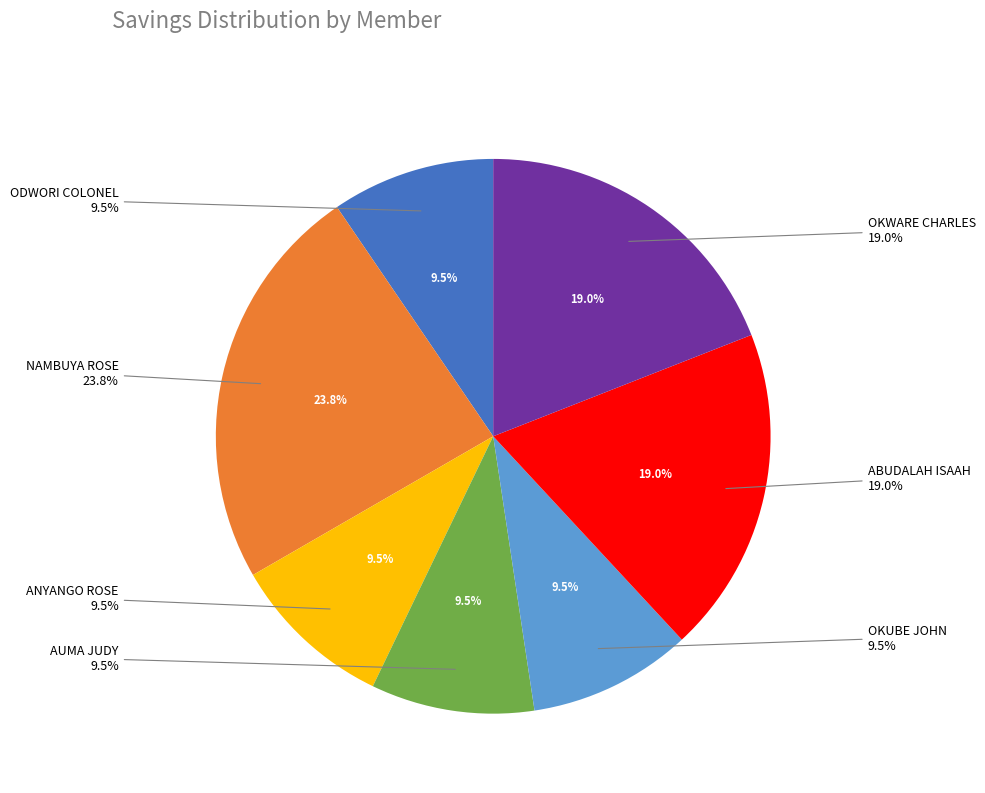

To the nearest percent, what is the combined percentage of ANYANGO ROSE and AUMA JUDY?

19%